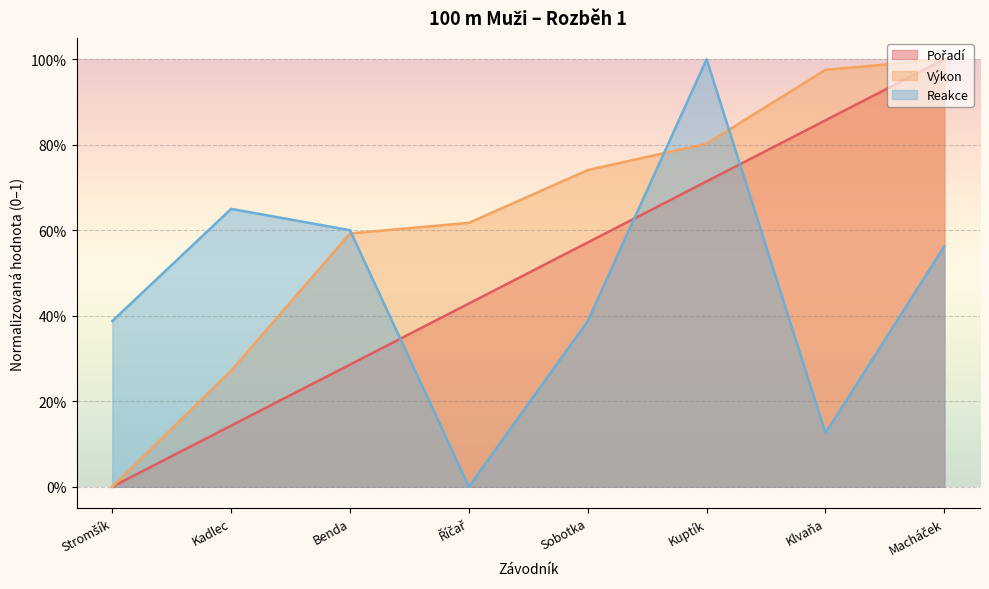

What is the maximum value for Výkon?

1.0